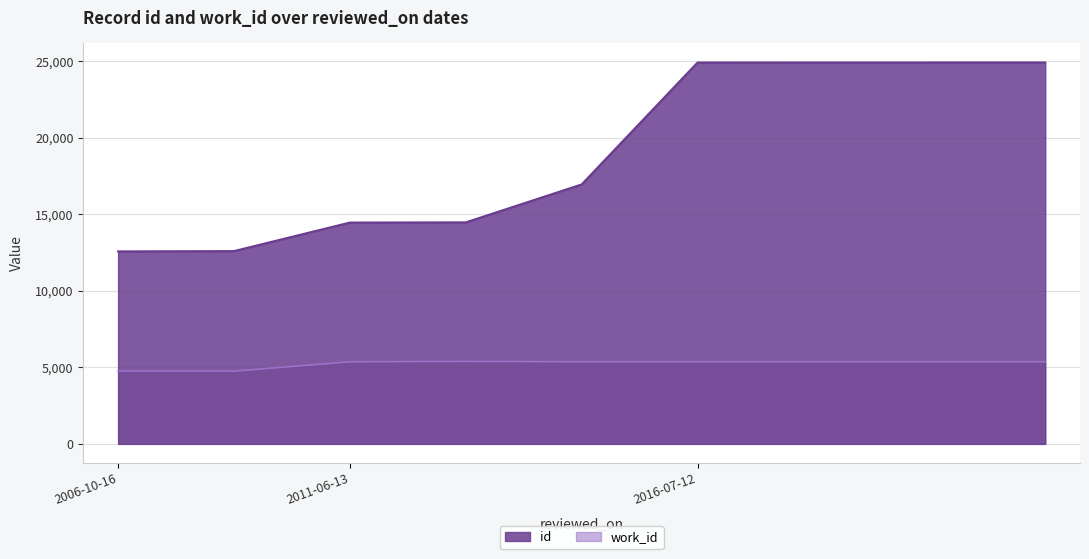

What is the label of the 7th point from the right?

2011-06-13